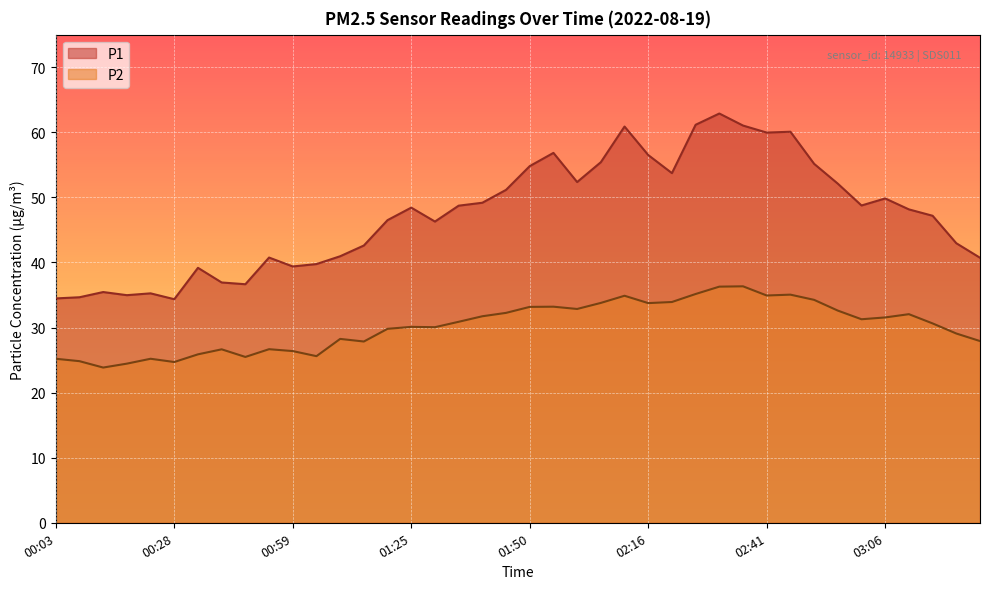

What is the highest value of the P1 series?

62.9